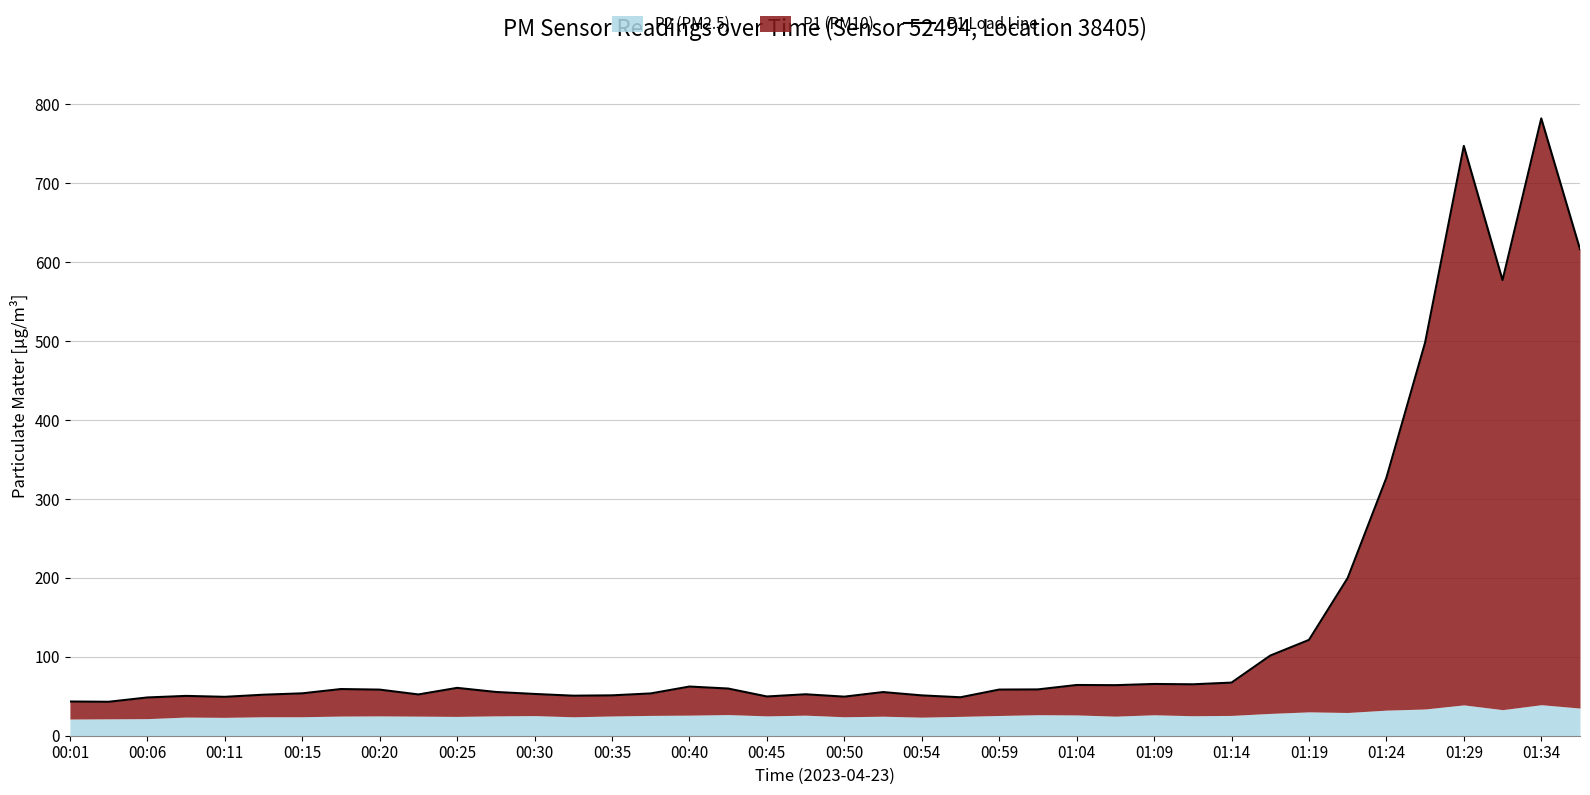

What is the maximum value shown in the chart?

782.2